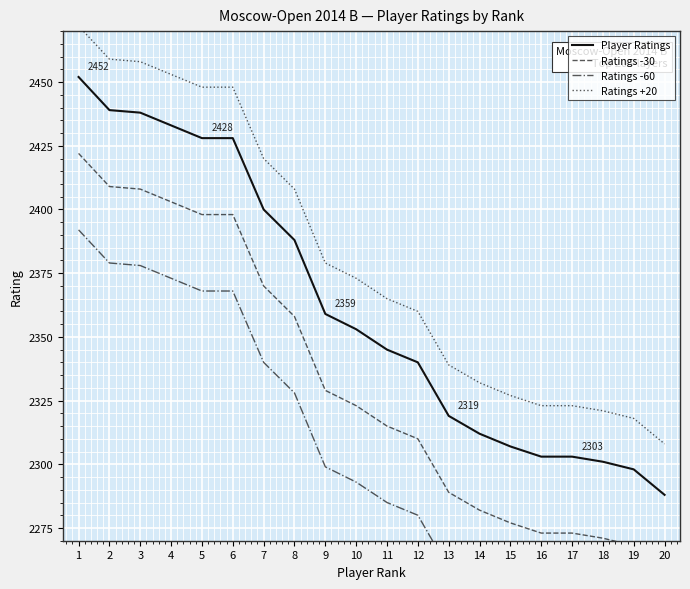

Reading right to left, what are all the values shown in this chart?

Player Ratings: 2288	2298	2301	2303	2303	2307	2312	2319	2340	2345	2353	2359	2388	2400	2428	2428	2433	2438	2439	2452
Ratings -30: 2258	2268	2271	2273	2273	2277	2282	2289	2310	2315	2323	2329	2358	2370	2398	2398	2403	2408	2409	2422
Ratings -60: 2228	2238	2241	2243	2243	2247	2252	2259	2280	2285	2293	2299	2328	2340	2368	2368	2373	2378	2379	2392
Ratings +20: 2308	2318	2321	2323	2323	2327	2332	2339	2360	2365	2373	2379	2408	2420	2448	2448	2453	2458	2459	2472